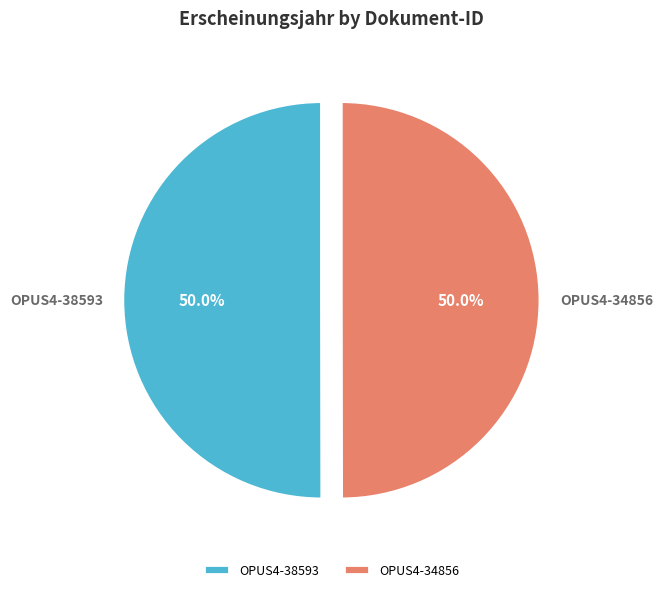

Is it true that OPUS4-38593 is 38% of the pie?

False